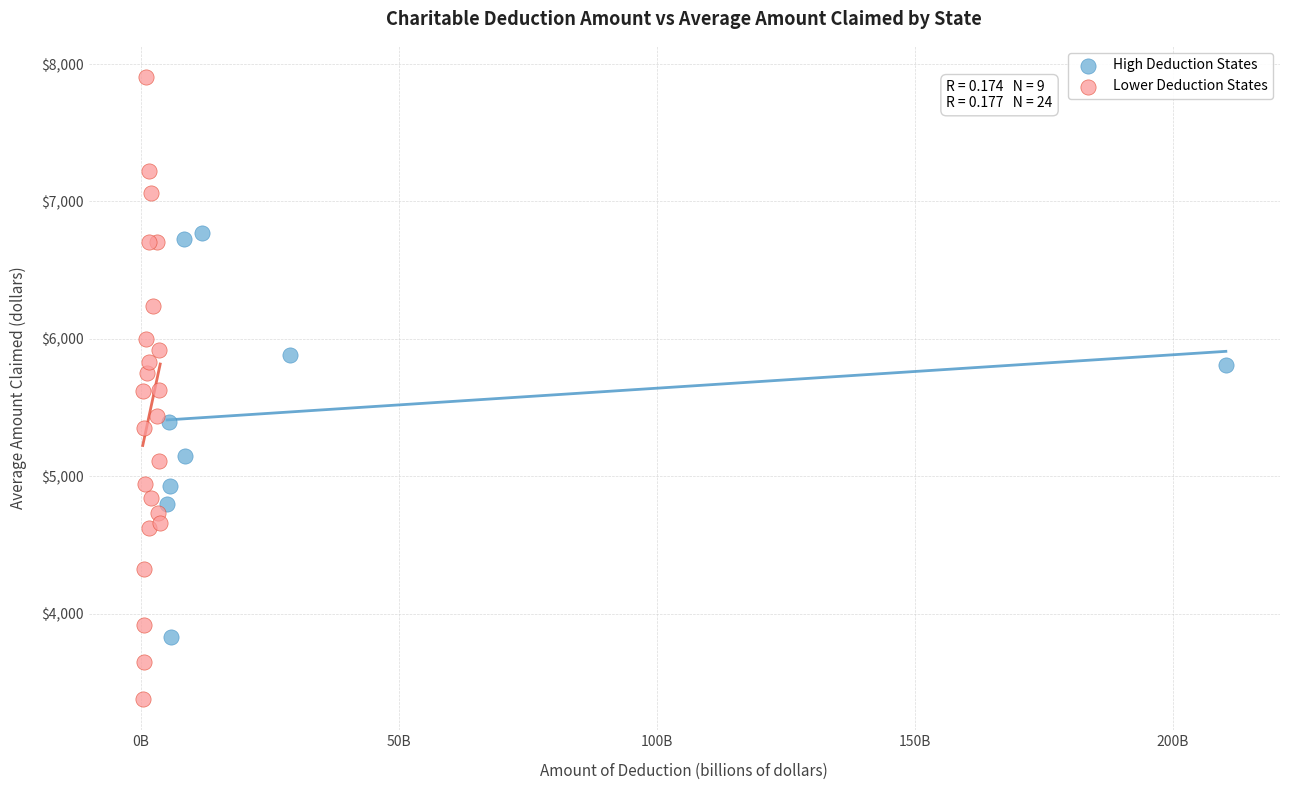

What are all the series names shown in the legend?

High Deduction States, Lower Deduction States